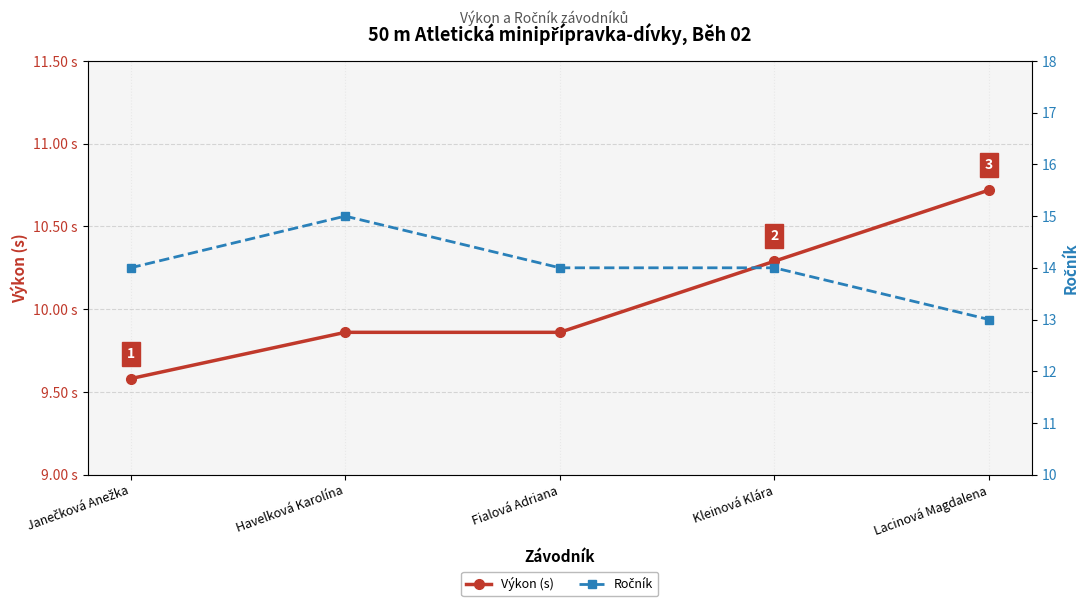

What is the sum of the Výkon (s) values at Havelková Karolína and Kleinová Klára?

20.1